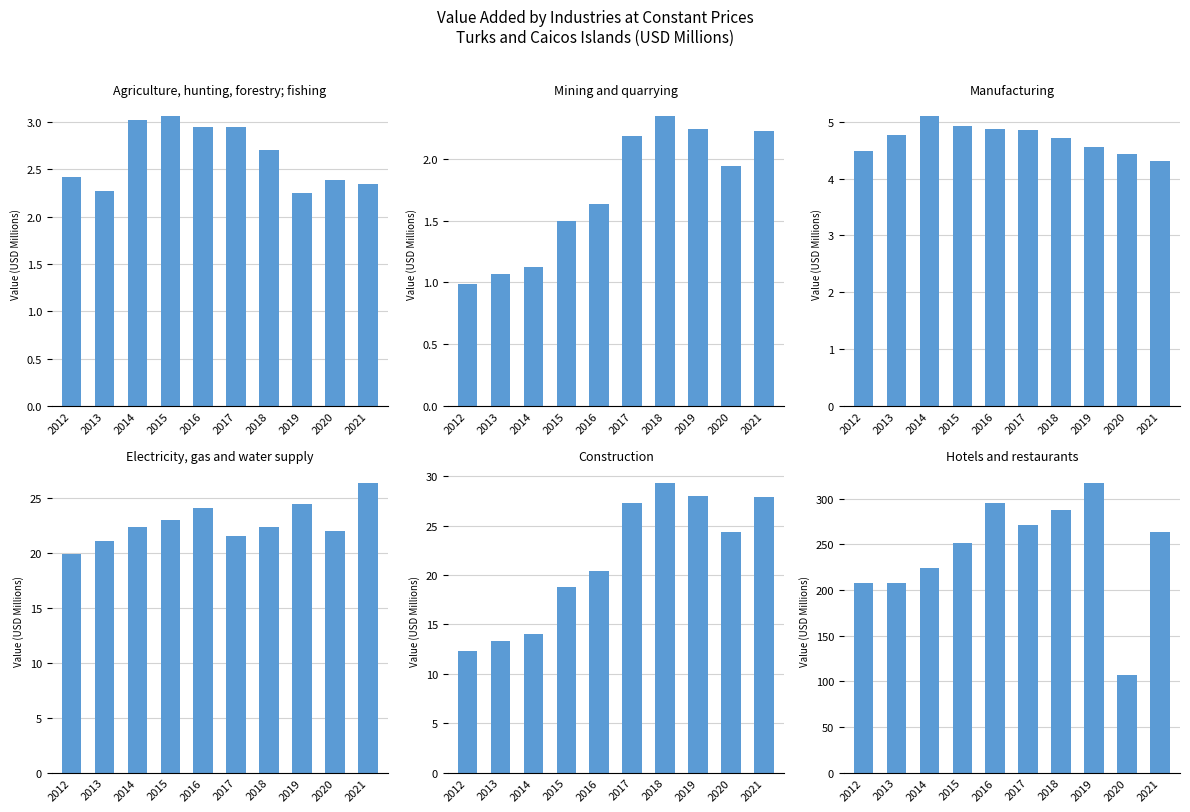

Rank the categories by Construction value from highest to lowest.

2018, 2019, 2021, 2017, 2020, 2016, 2015, 2014, 2013, 2012